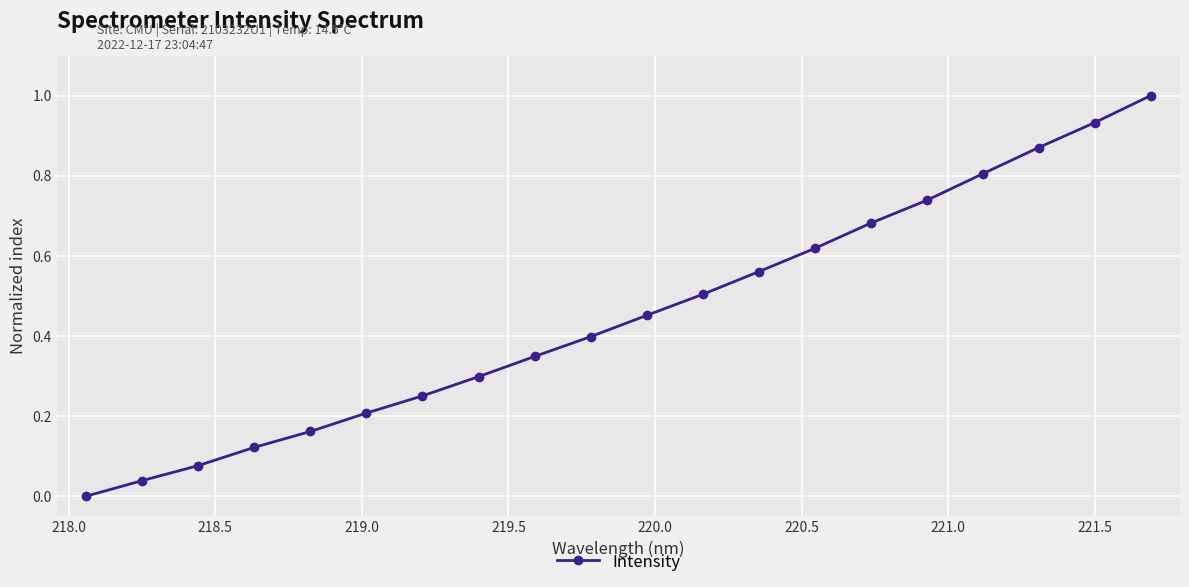

What is the sum of all values?

9.1